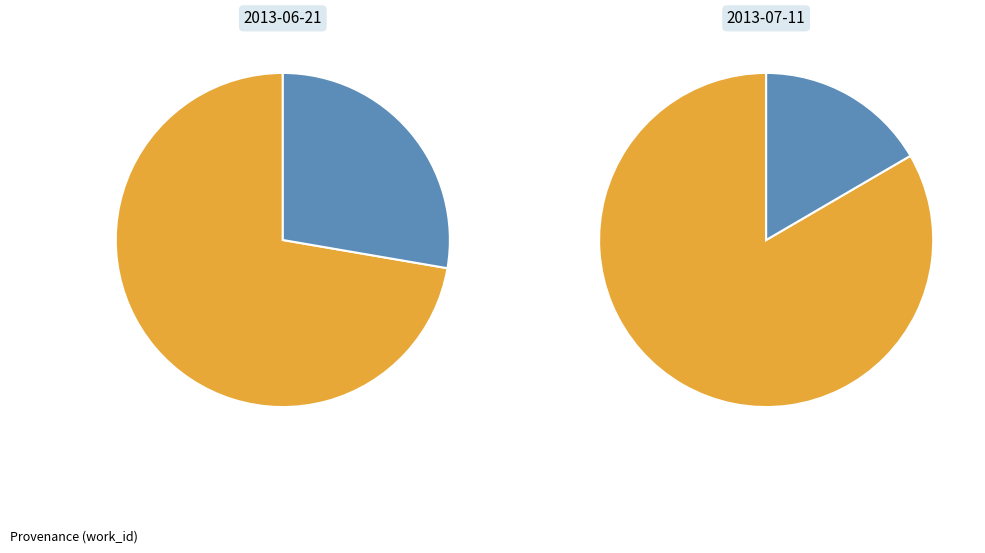

True or false: Searching heart in PGDP accounts for 31% of the total.

False